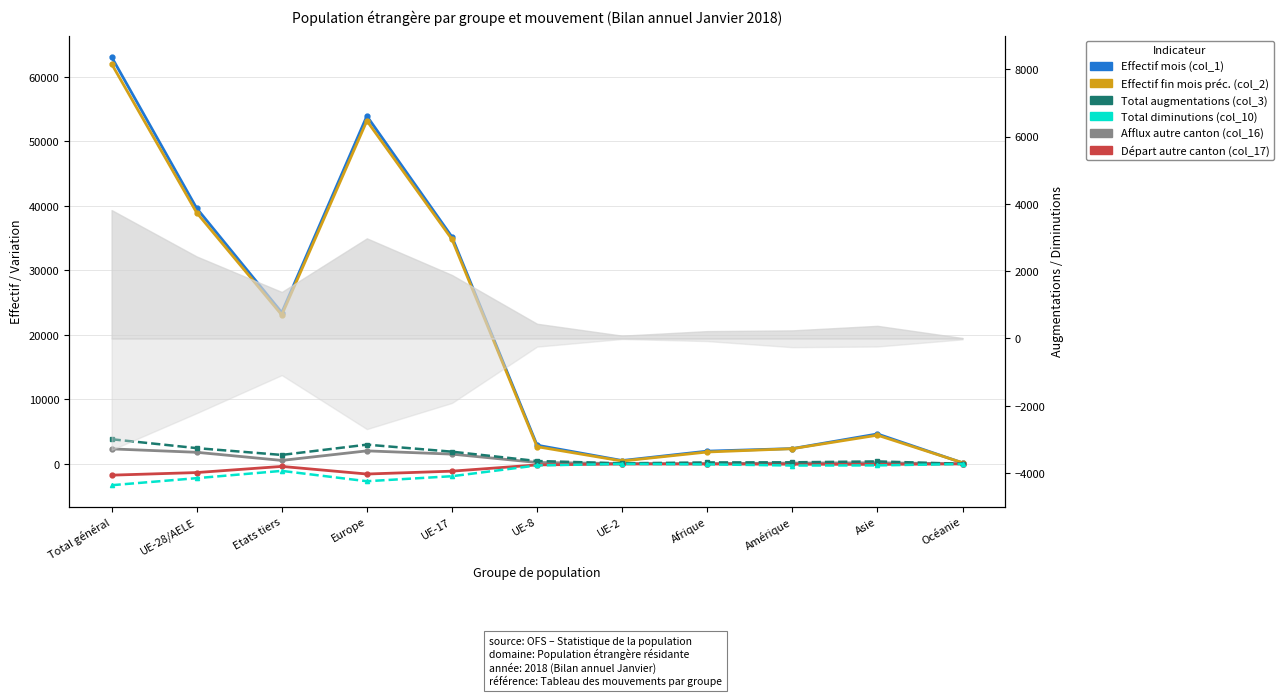

At Europe, list the series in order from largest to smallest.

Effectif du mois considéré (col_1), Effectif fin mois année préc. (col_2), Total augmentations (col_3), Afflux autre canton (col_16), Départ autre canton (col_17), Total diminutions (col_10)